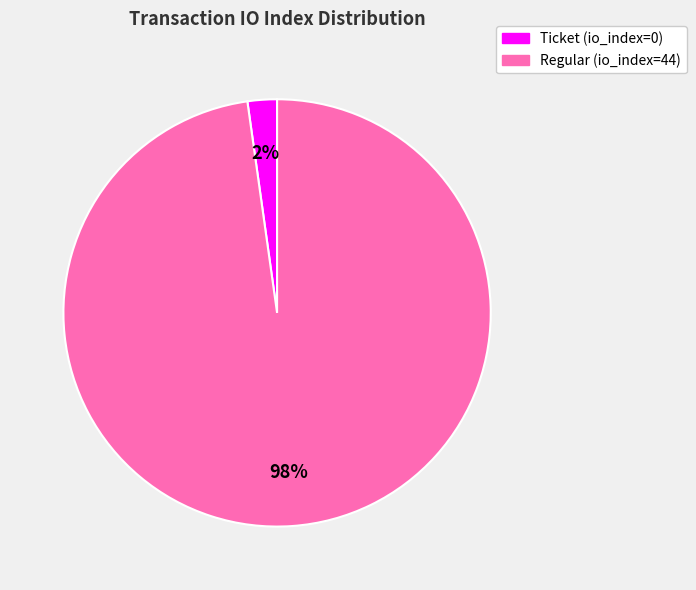

True or false: Ticket (io_index=0) accounts for 2% of the total.

True